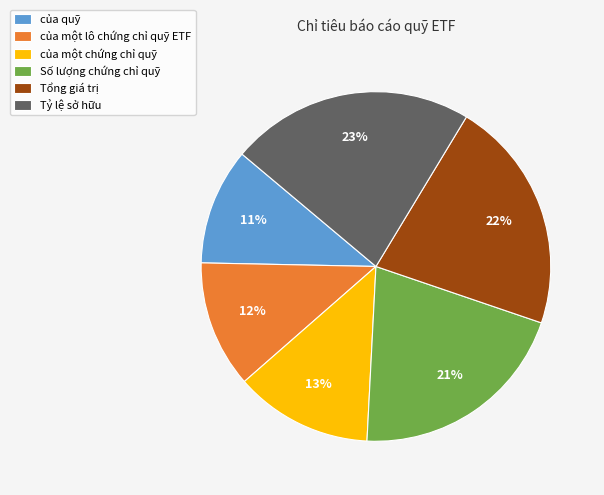

How many slices are in this pie chart?

6